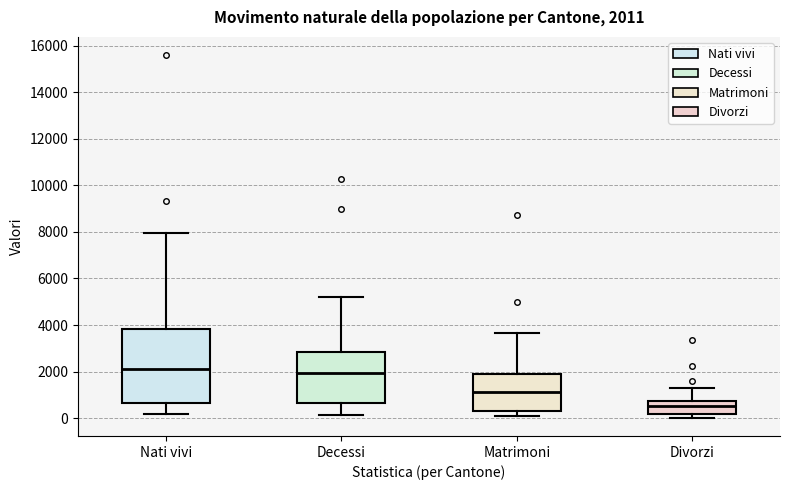

Which box's median line is the lowest?

Divorzi